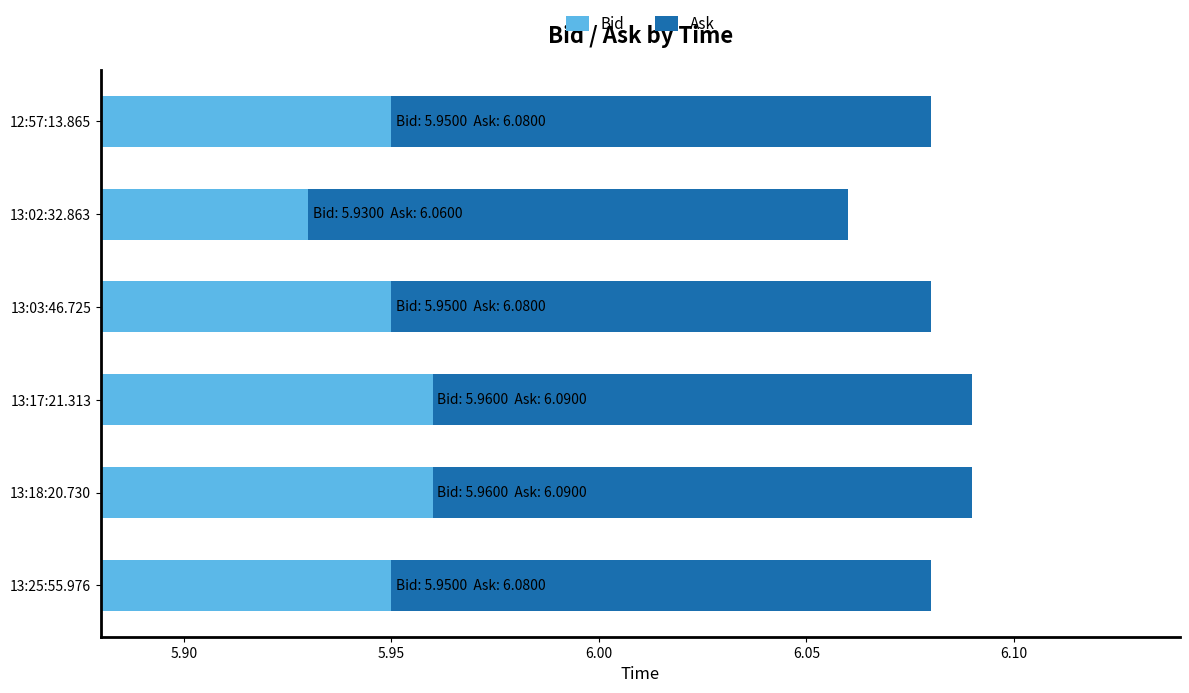

How many data points does each series have?

6